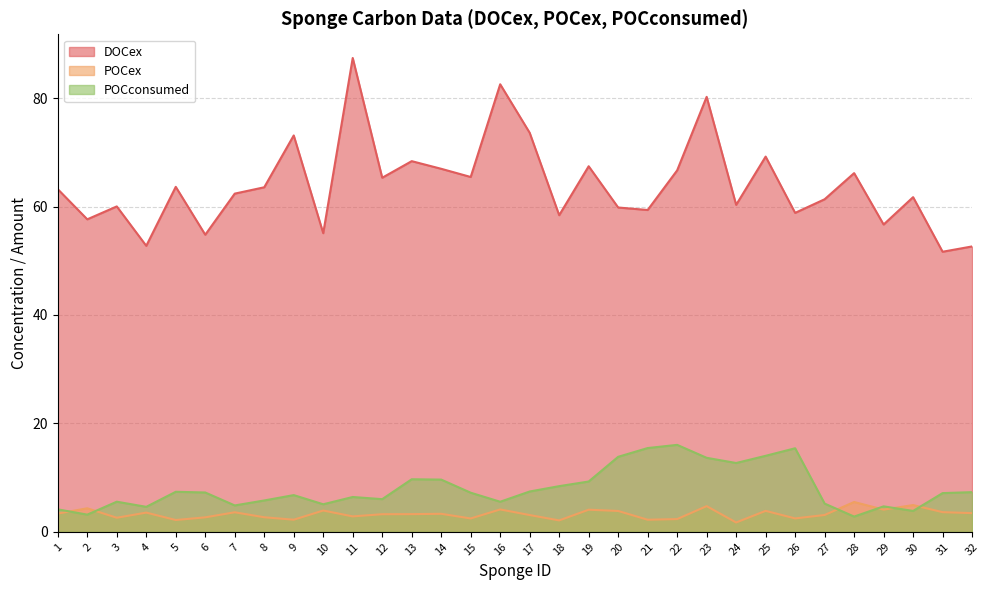

At 13, list the series in order from largest to smallest.

DOCex, POCconsumed, POCex